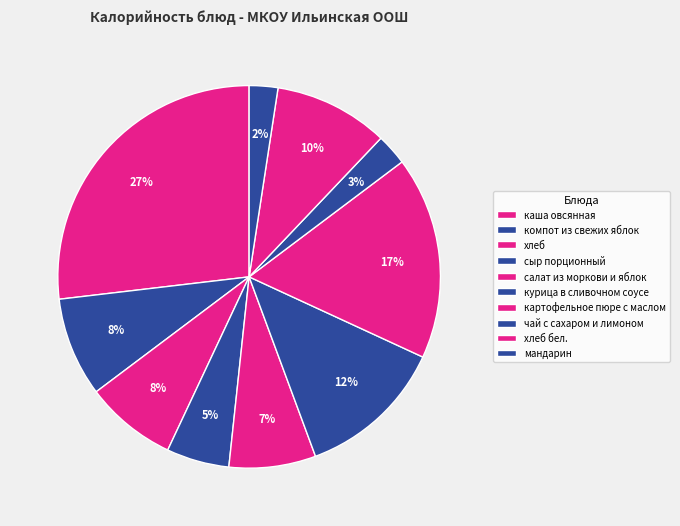

Which slice is the largest?

каша овсянная